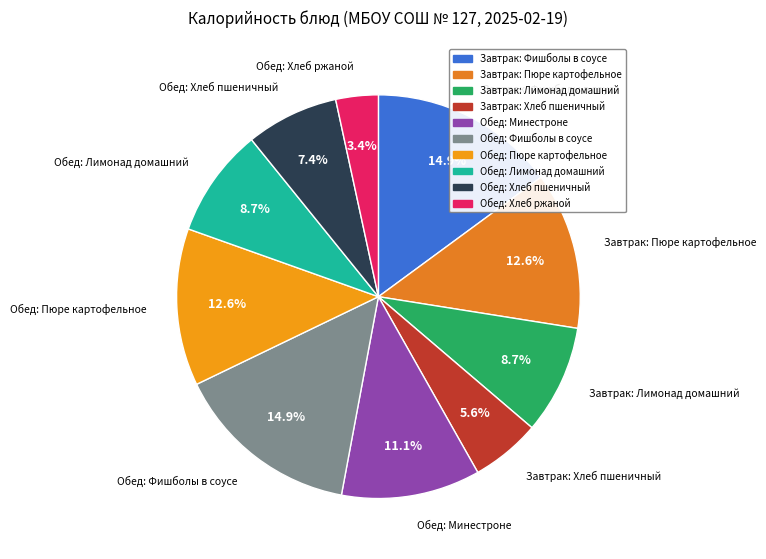

Is there any slice that represents more than half of the pie?

No